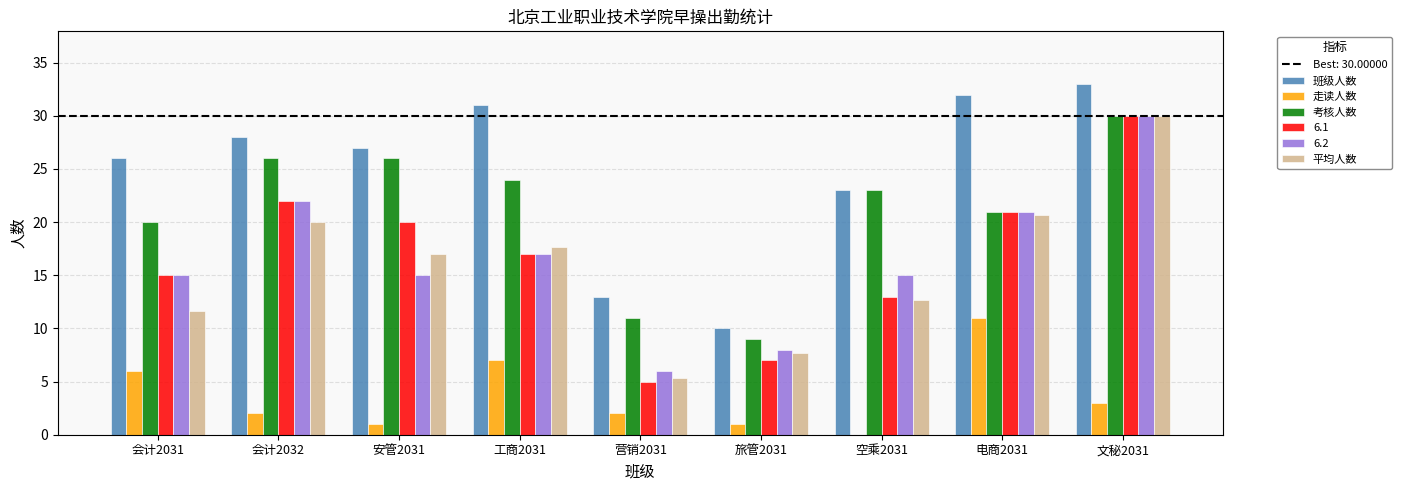

The value of 考核人数 at 空乘2031 is 23.0. True or false?

True